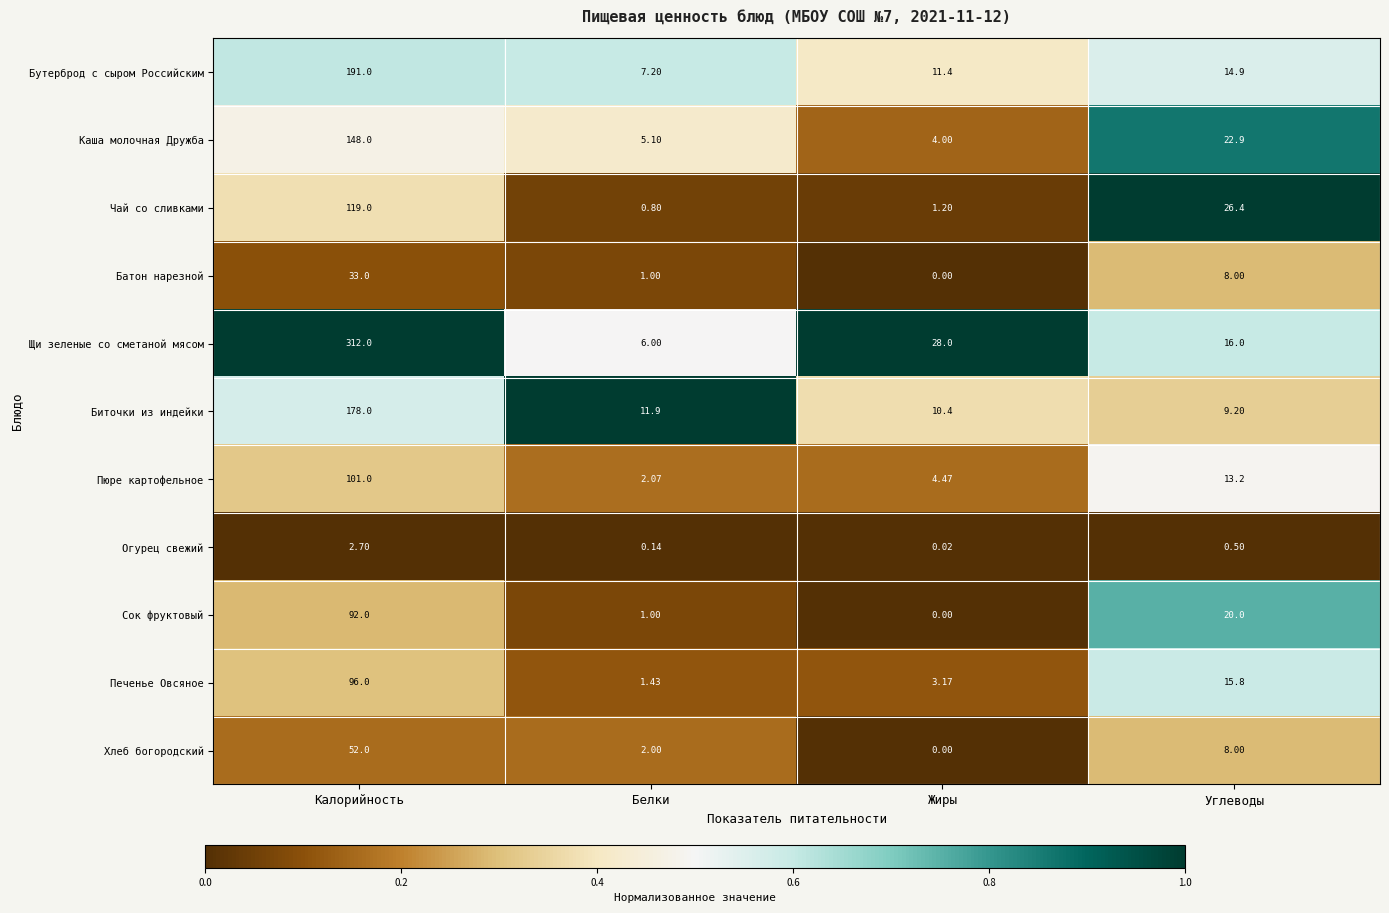

At which category is the sum across all series the highest?

Калорийность